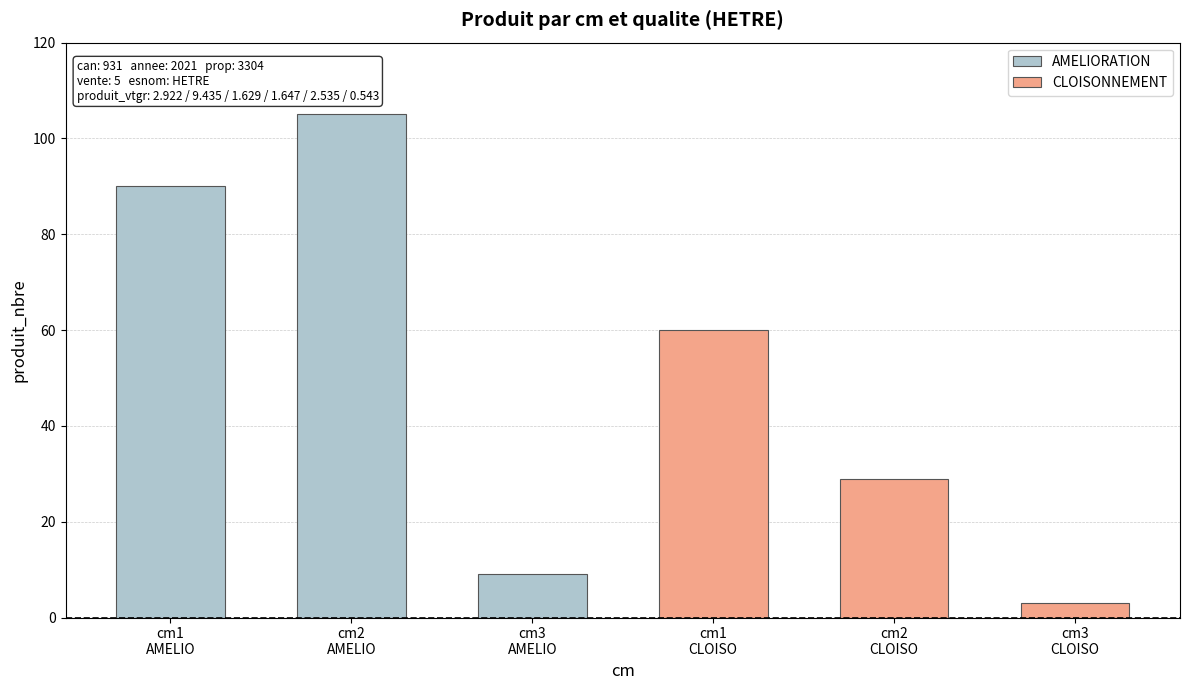

How many series are shown in this chart?

2